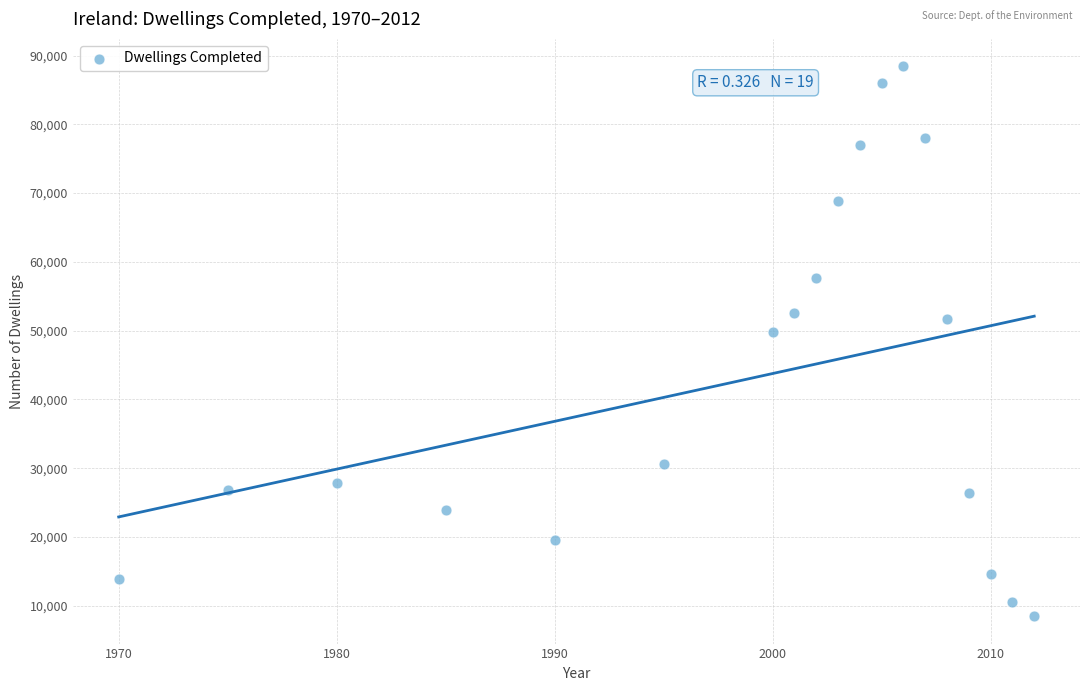

What Y value in the scatter plot is closest to 48453?

49812